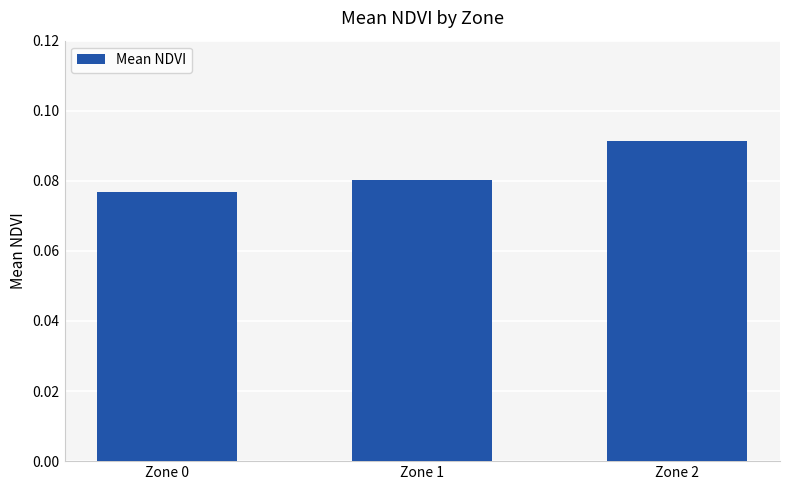

Which label corresponds to the smallest value in the chart?

Zone 0